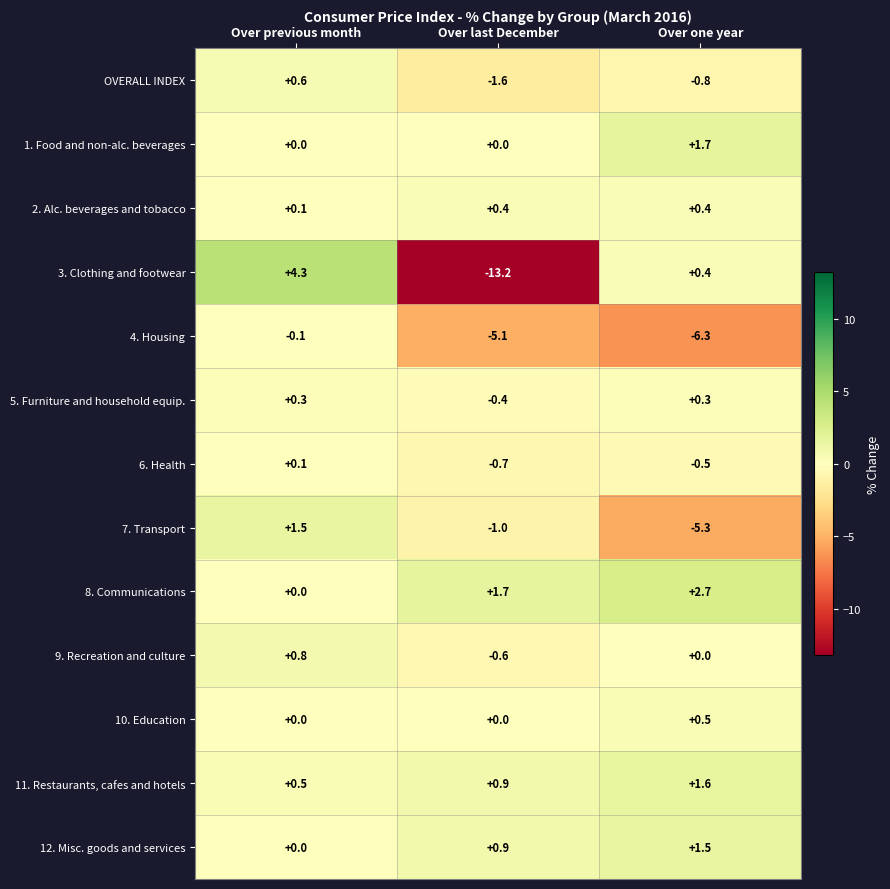

At how many categories does at least one series exceed 4?

1